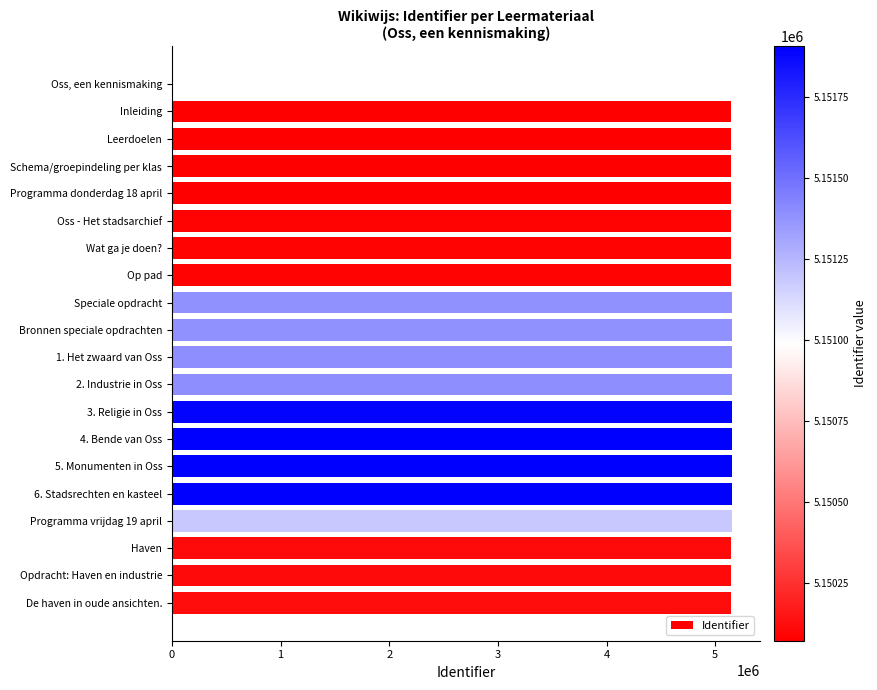

Are the bars horizontal?

Yes